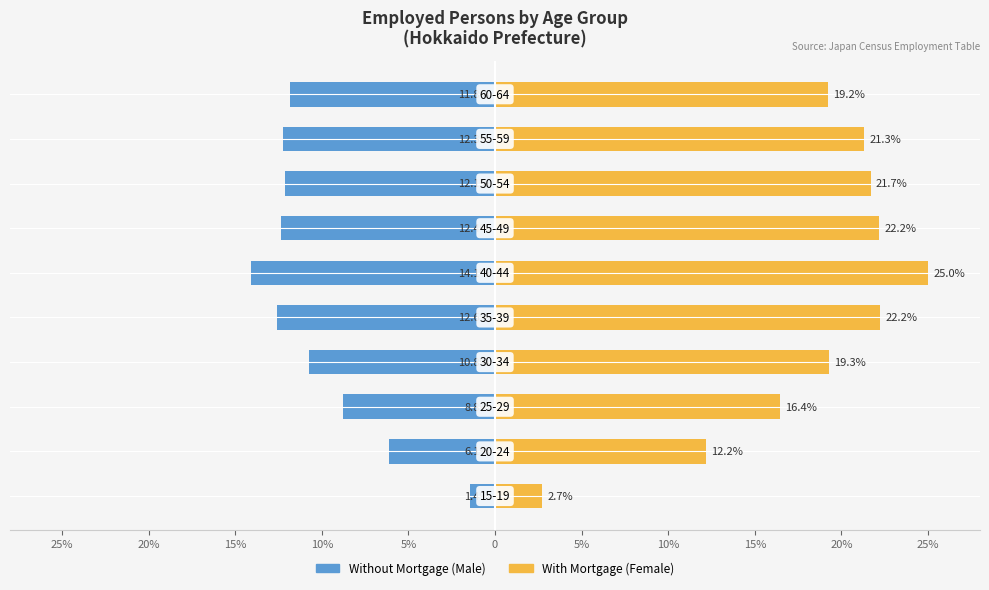

Is the value of Without Mortgage (Male) at 15% greater than the value of With Mortgage (Female) at 5%?

No